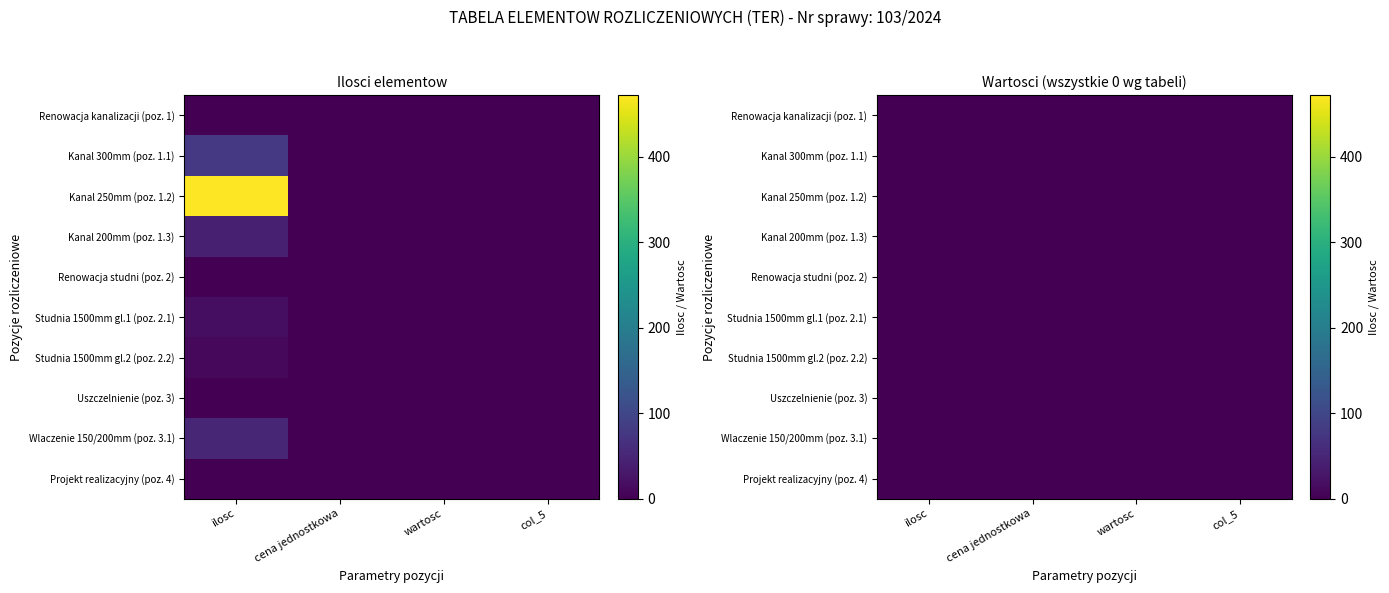

At which category is the sum across all series the highest?

ilosc